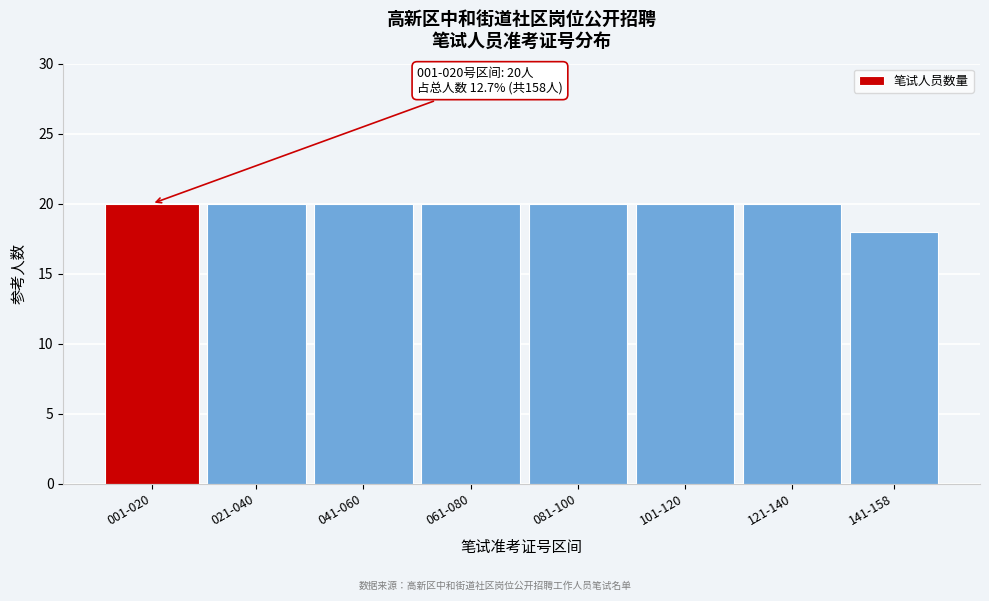

Reading left to right, what are all the values shown in this chart?

20	20	20	20	20	20	20	18